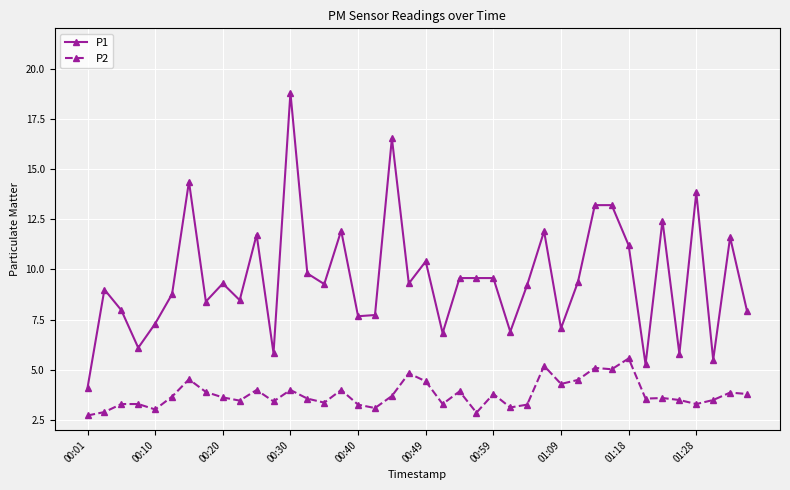

List the series in order of their overall mean, lowest first.

P2, P1